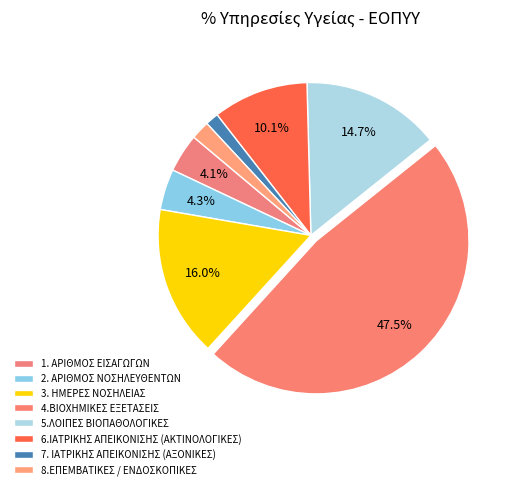

Count the number of slices in the pie.

8